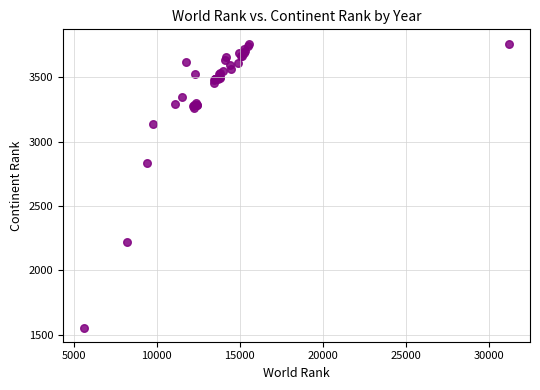

What Y value in the scatter plot is closest to 2660?

2837